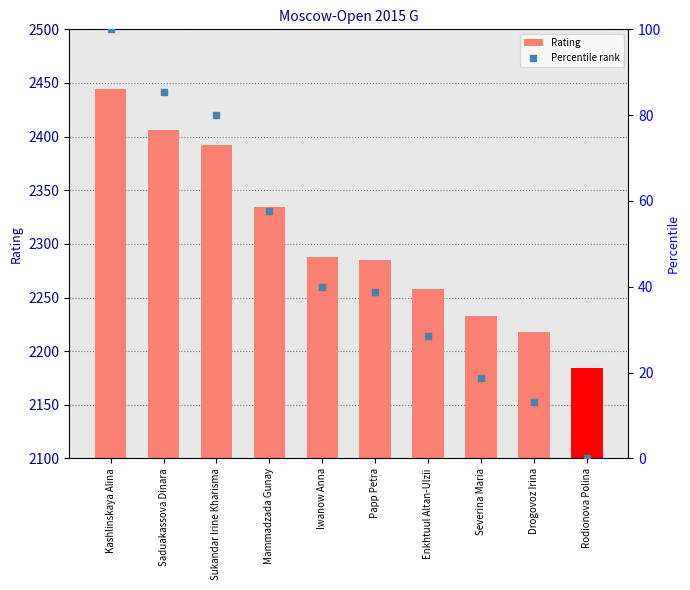

At which category is the sum across all series the highest?

Kashlinskaya Alina